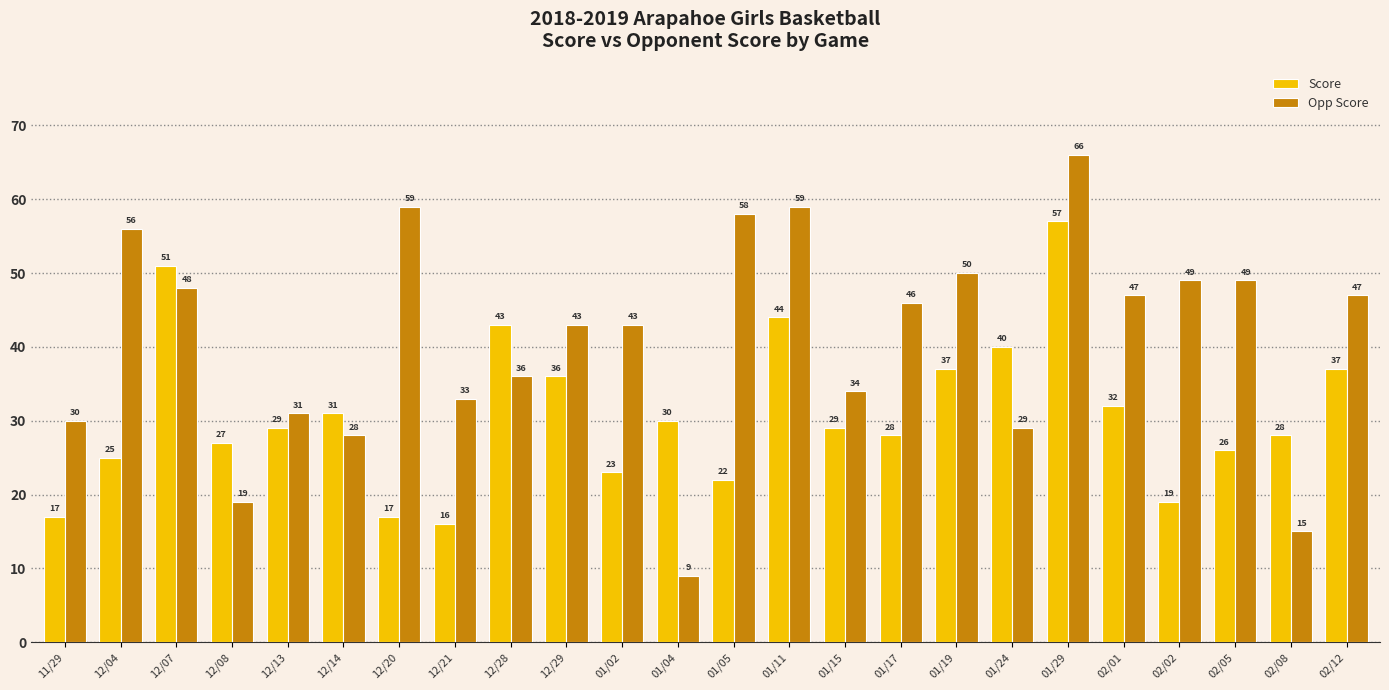

Rank the series by their average value, from highest to lowest.

Opp Score, Score